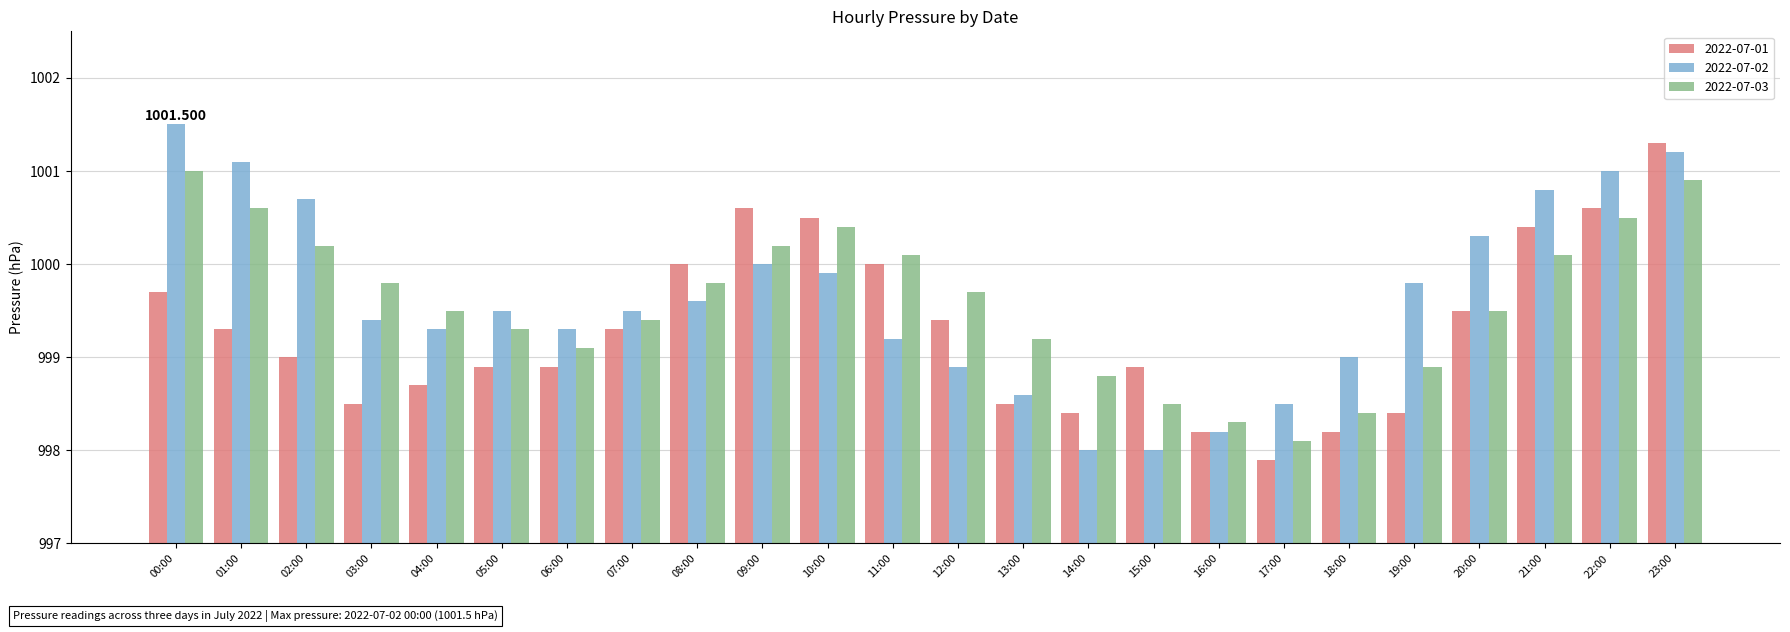

At which category does the chart reach its peak across all series?

00:00